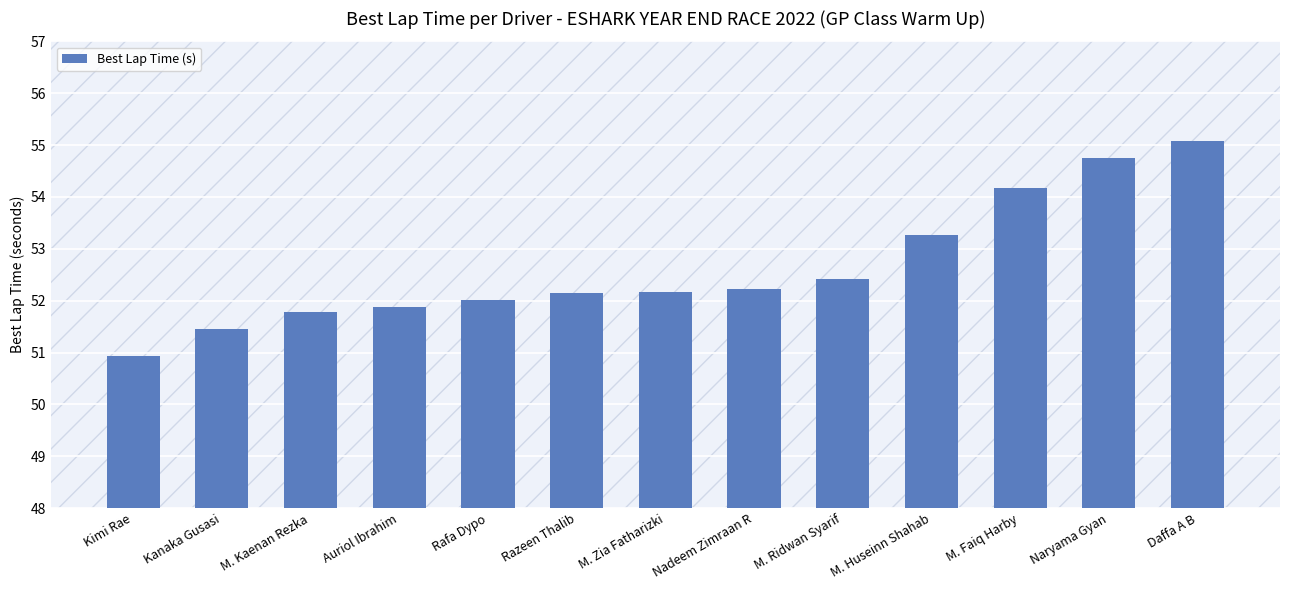

Does the chart contain stacked bars?

No